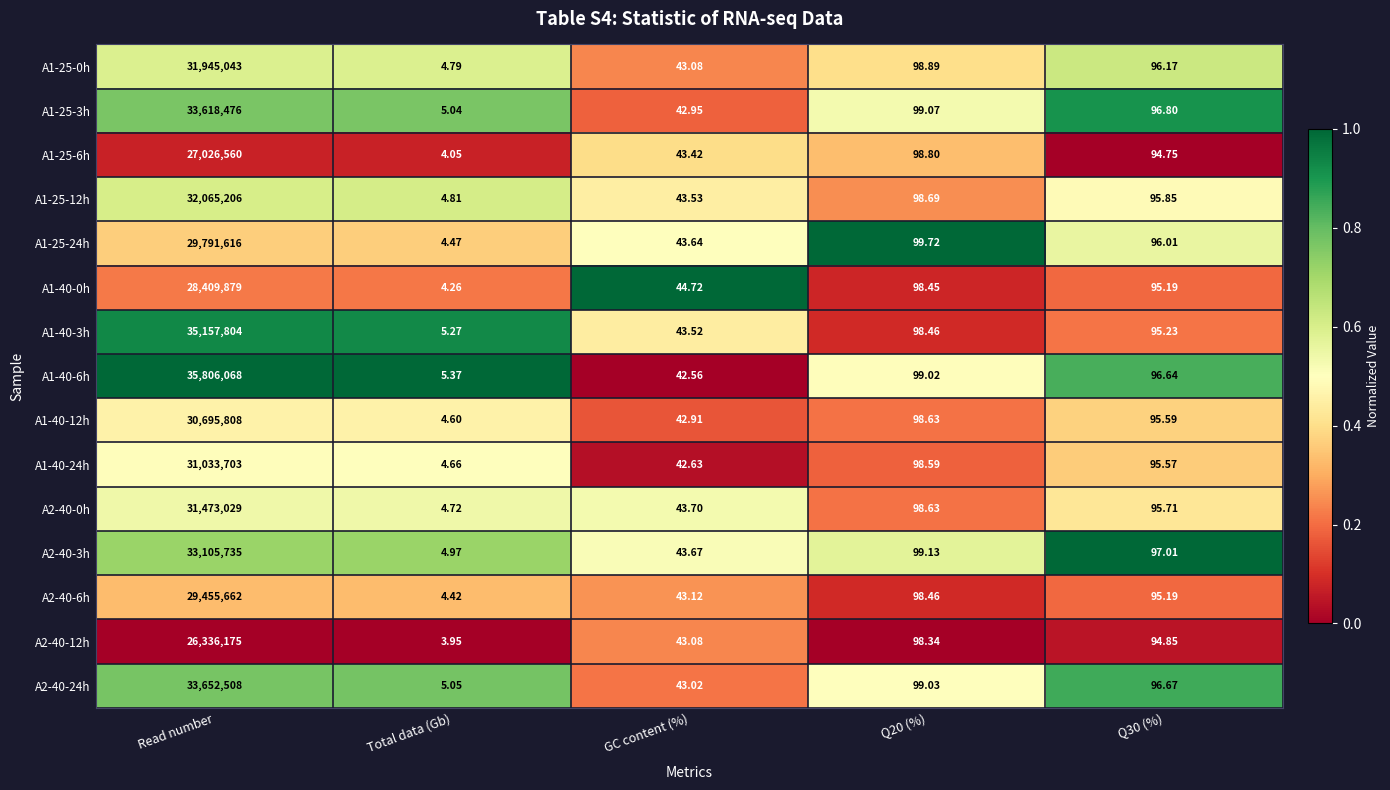

Is the value of A1-25-12h at Q20 (%) greater than the value of A1-40-3h at GC content (%)?

Yes